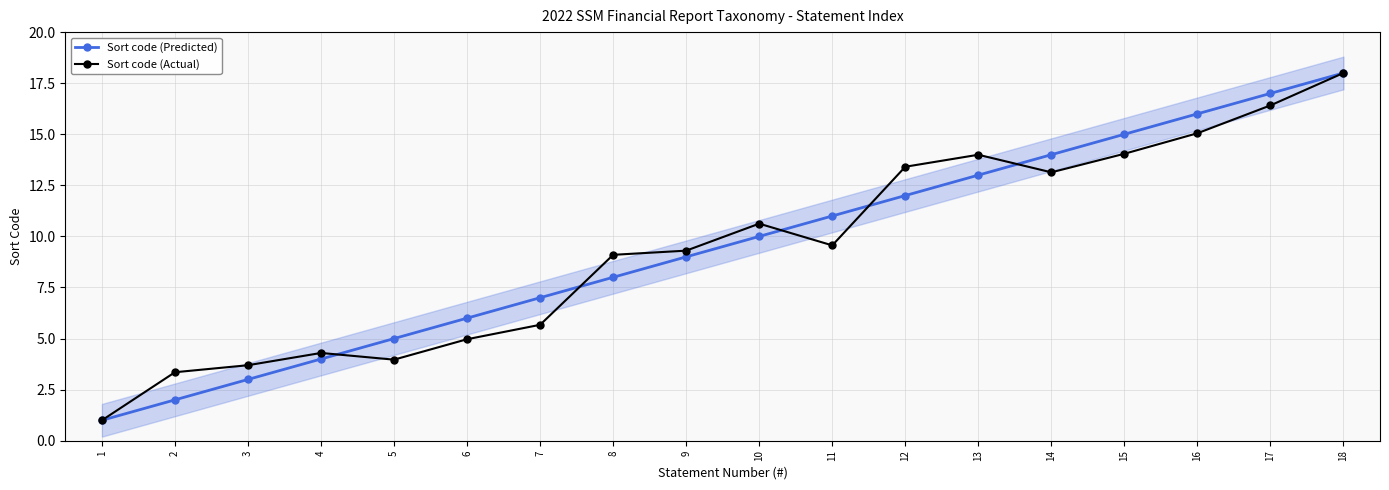

At 16, list the series in order from smallest to largest.

Sort code (Actual), Sort code (Predicted)